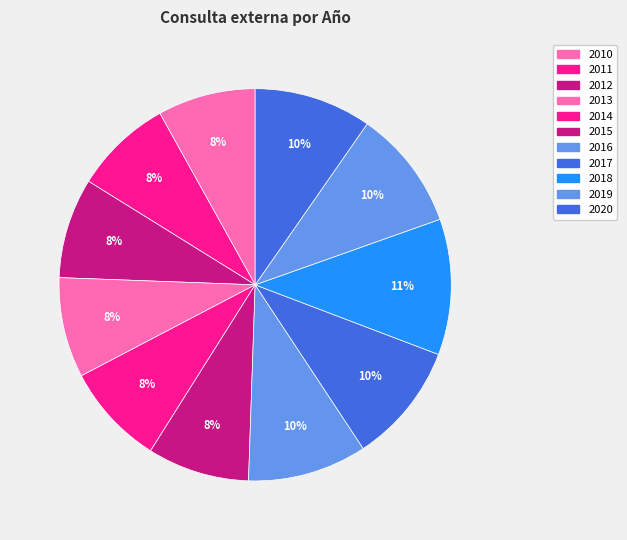

What is the total percentage of 2014 and 2016?

18.2%